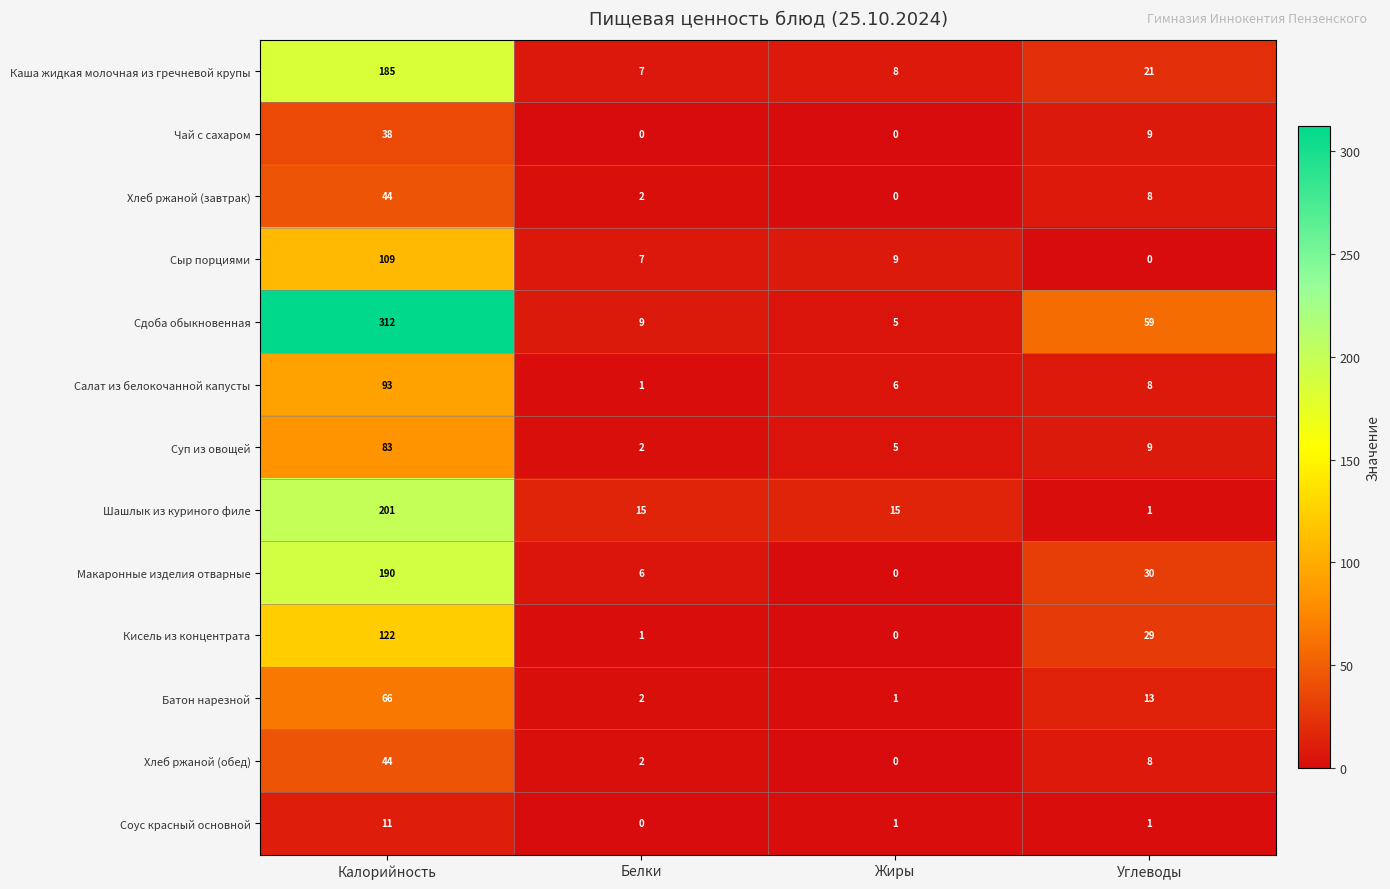

The value of Кисель из концентрата at Калорийность is 213. True or false?

False